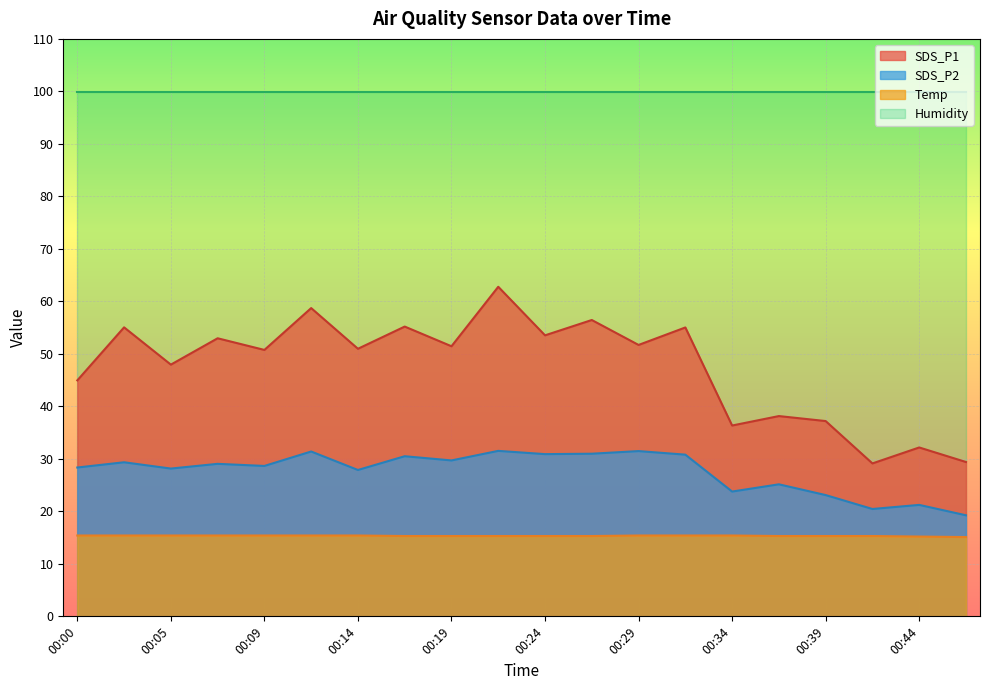

What is the value of the SDS_P2 point at the 6th from the left?

31.4